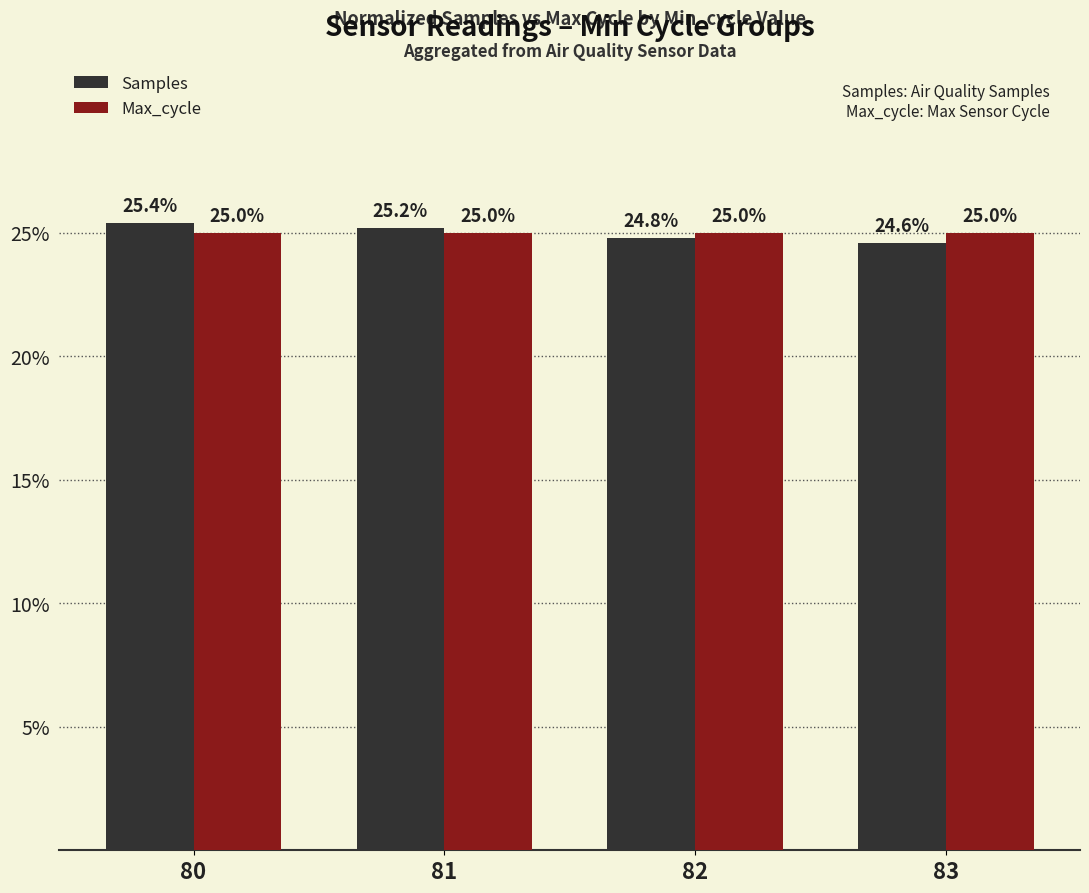

Reading left to right, what are all the values shown in this chart?

Samples: 25.4	25.2	24.8	24.6
Max_cycle: 25.0	25.0	25.0	25.0